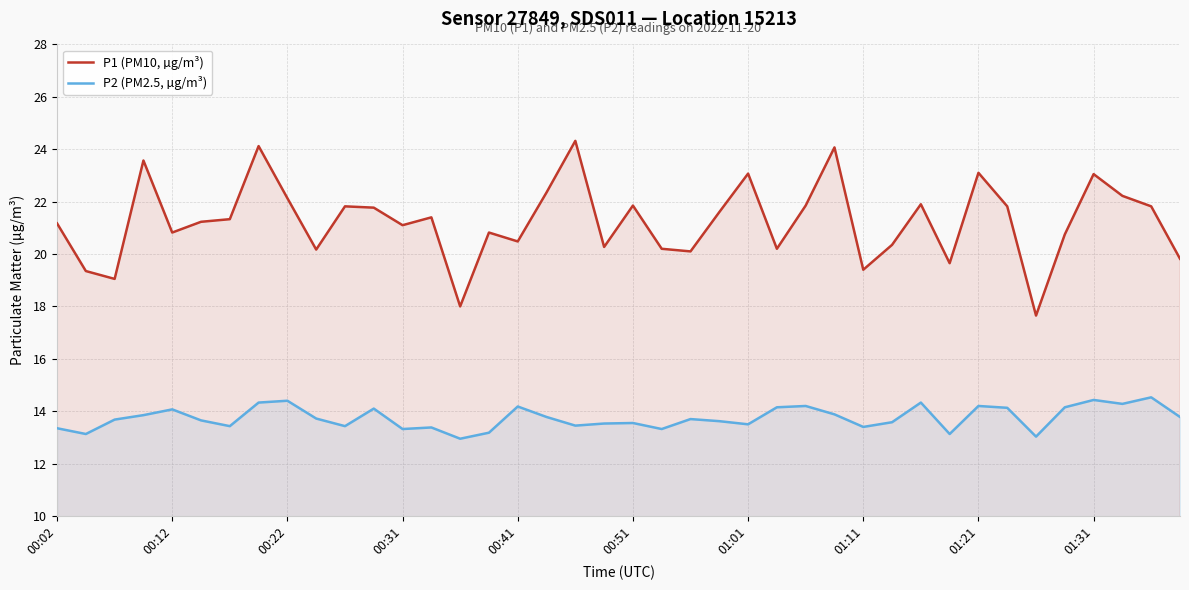

The P1 (PM10, µg/m³) series shows 11.4 at 00:22. True or false?

False